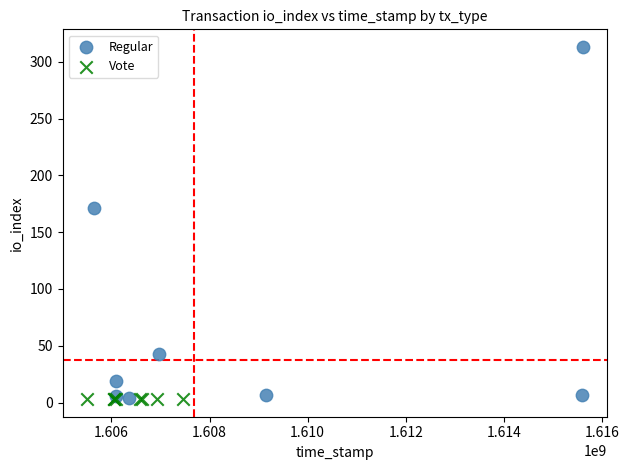

Which series reaches the maximum Y coordinate?

Regular